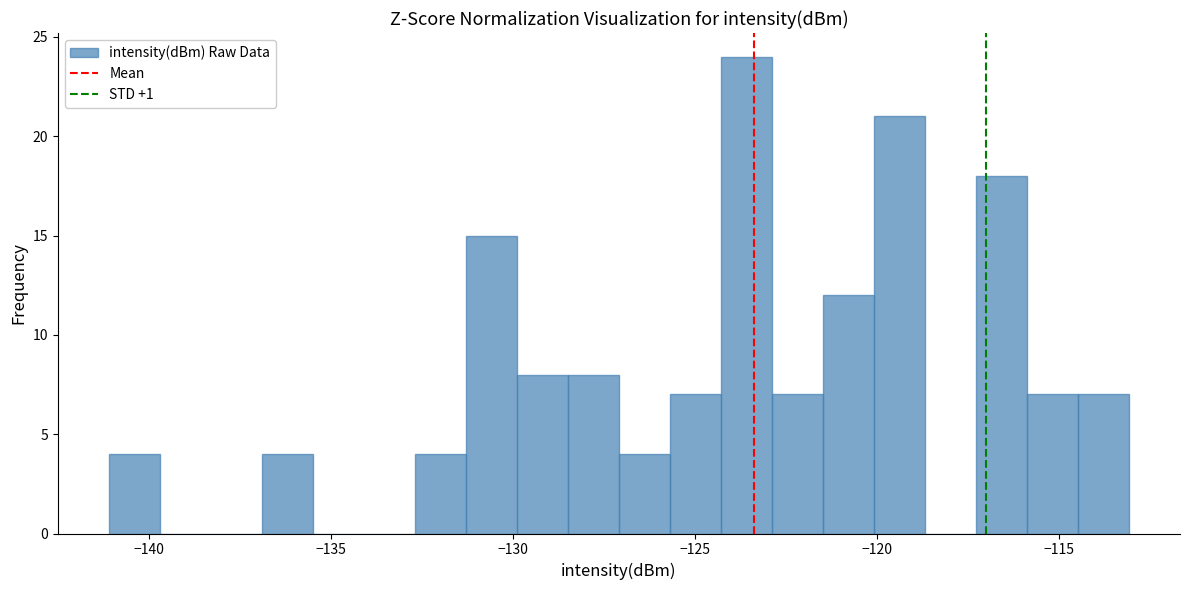

Around what value on the x-axis is the tallest bar? Give the approximate position of its centre, as read against the axis.

-123.5